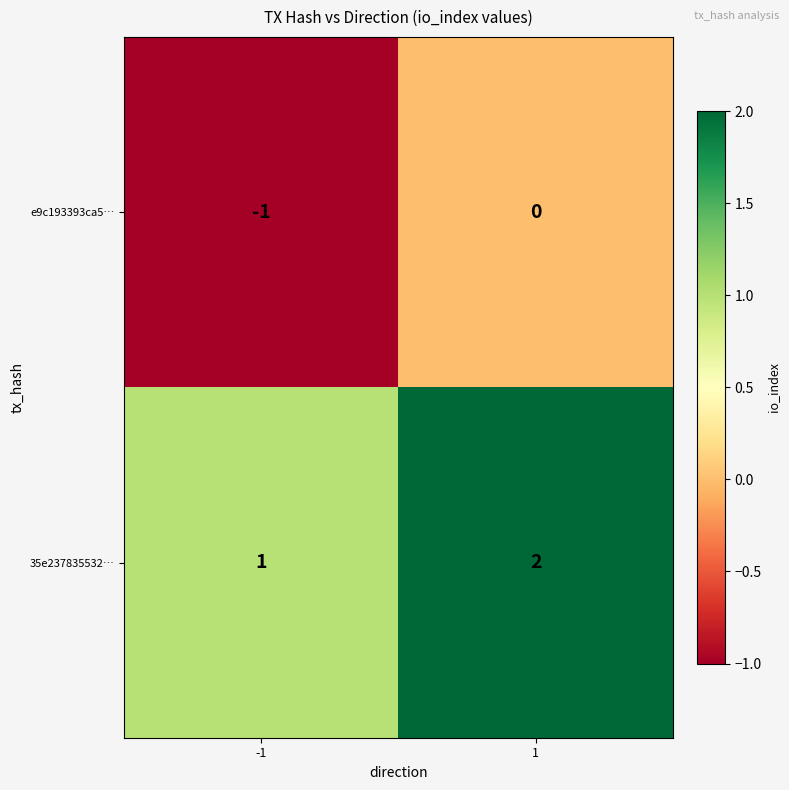

List the series in order of their overall mean, lowest first.

e9c193393ca5…, 35e237835532…